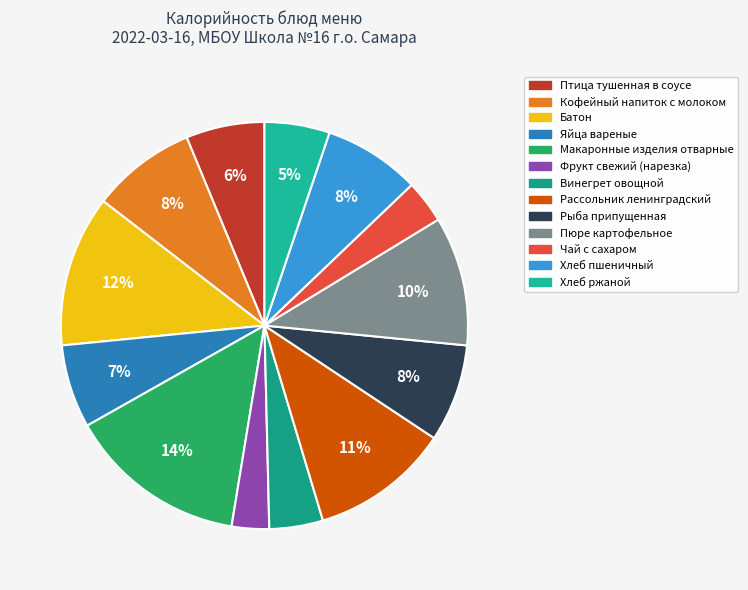

How many segments does this pie chart have?

13